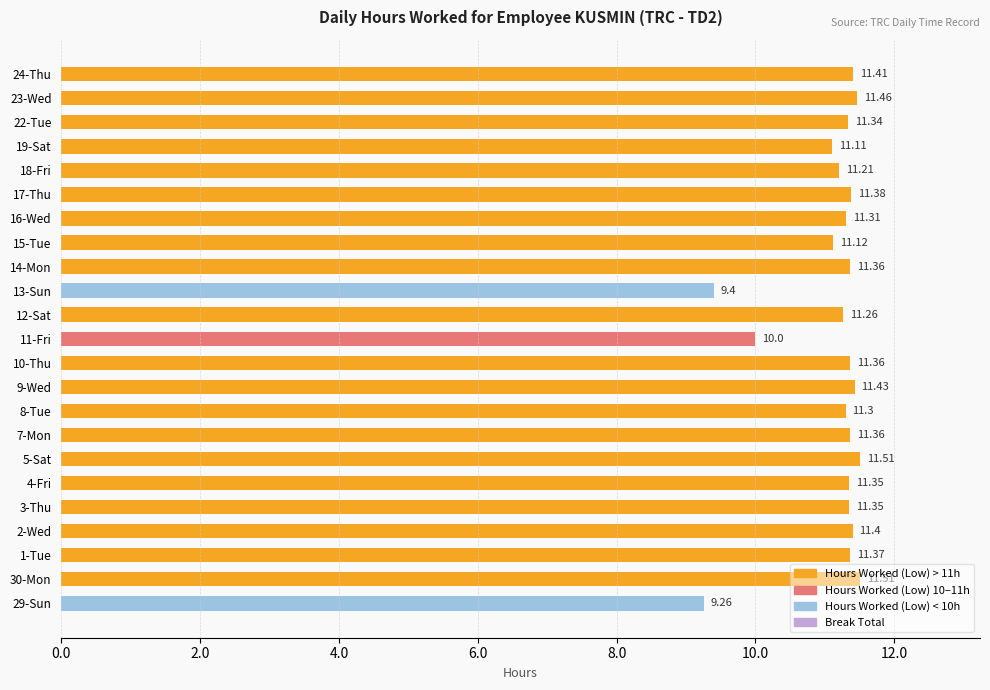

What is the ratio of the value at 14-Mon to the value at 30-Mon?

1.0